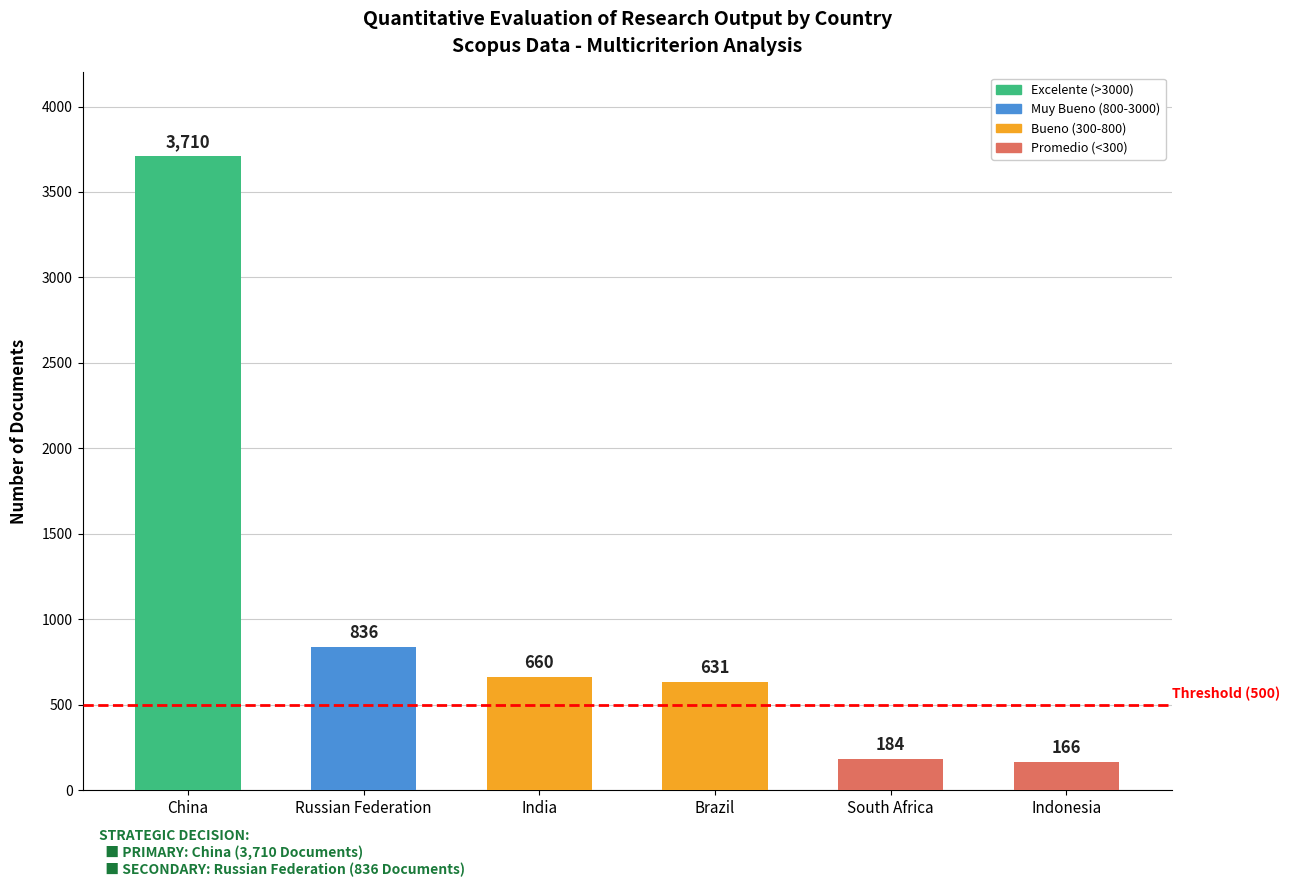

What is the difference between the maximum and minimum values?

3544